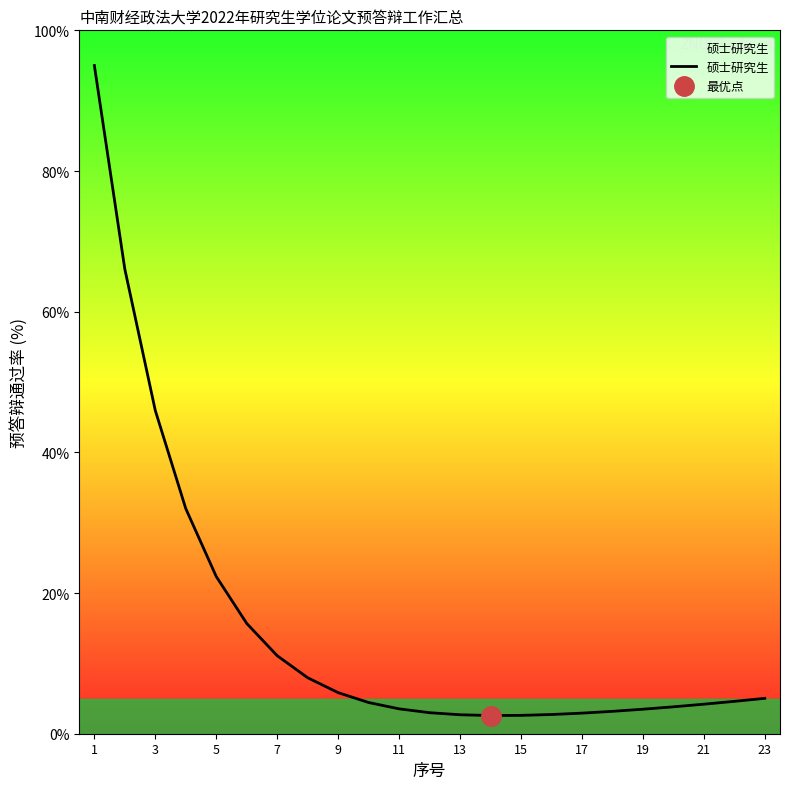

True or false: 硕士研究生 has a value of 2.6 at 15.

True